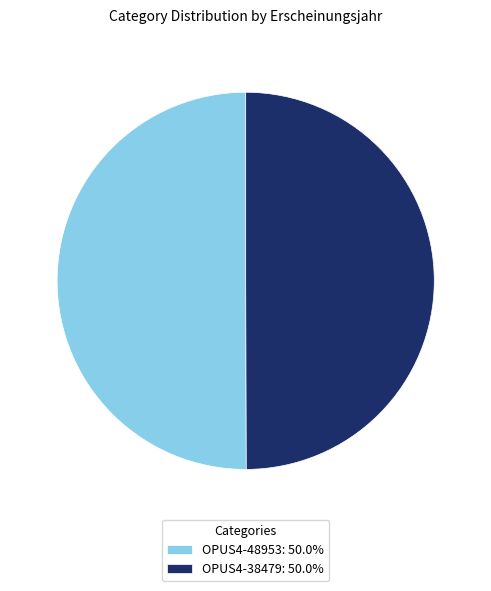

Count the number of slices in the pie.

2